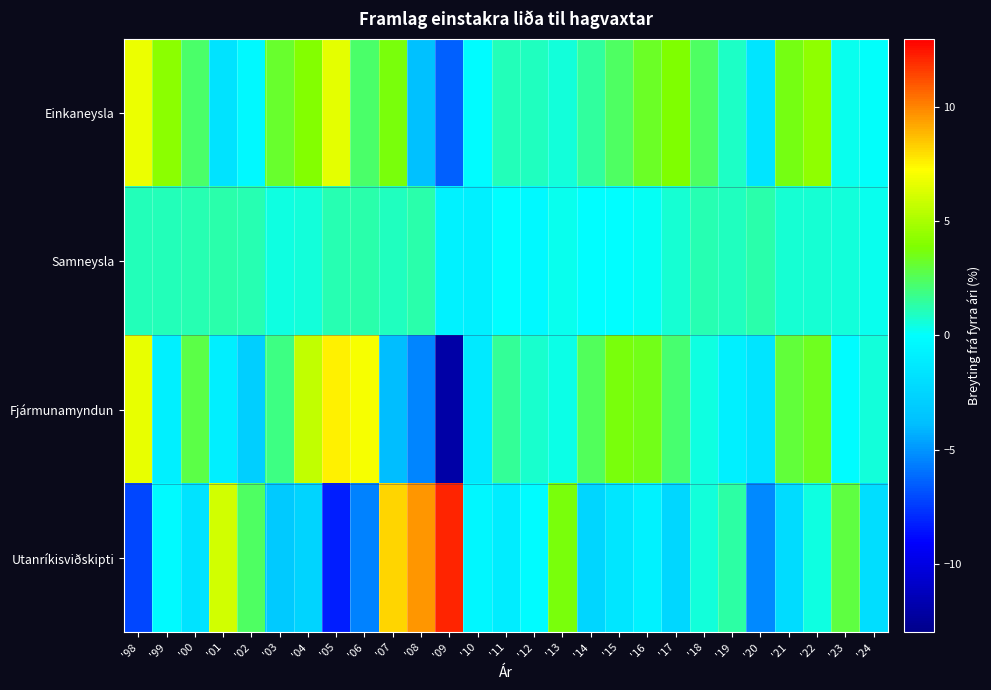

Which series changed the most between '08 and '14?

Utanríkisviðskipti